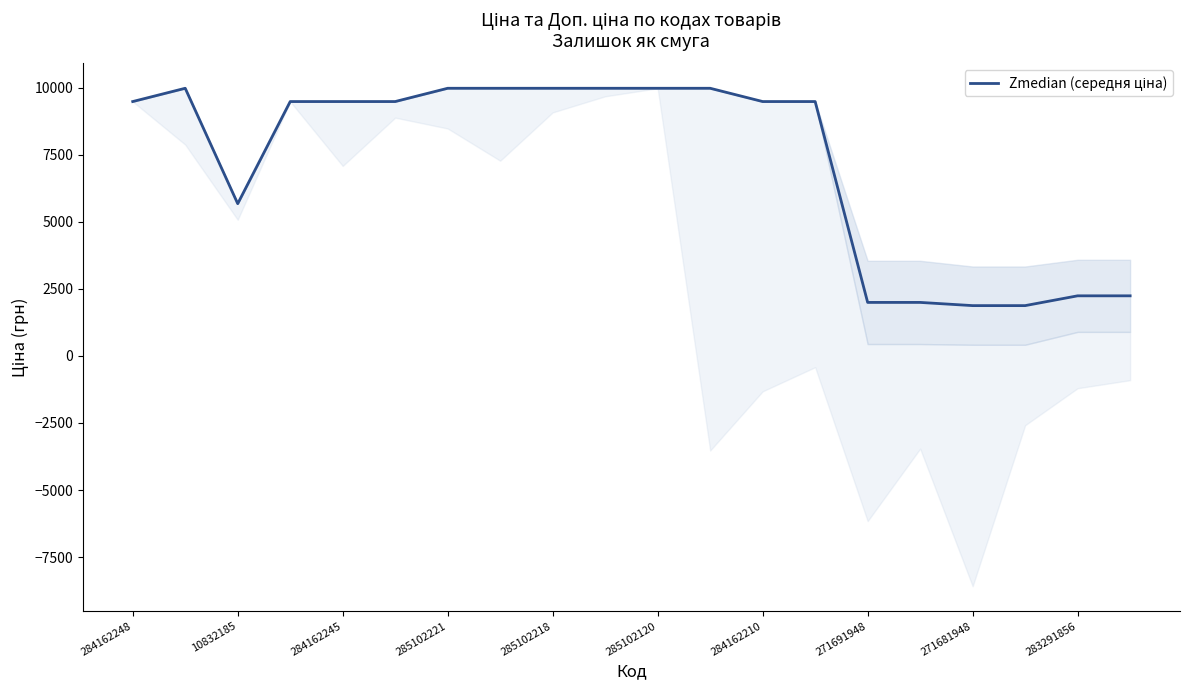

True or false: there are more than 1 points higher than both neighbors.

False